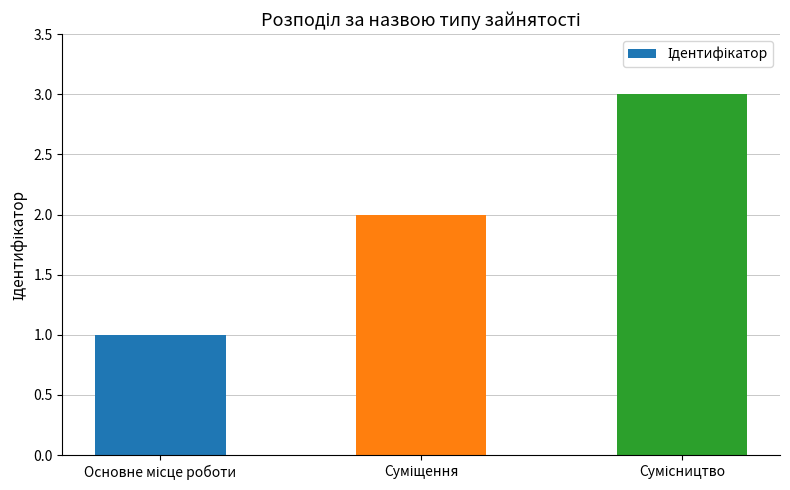

What is the maximum value shown in the chart?

3